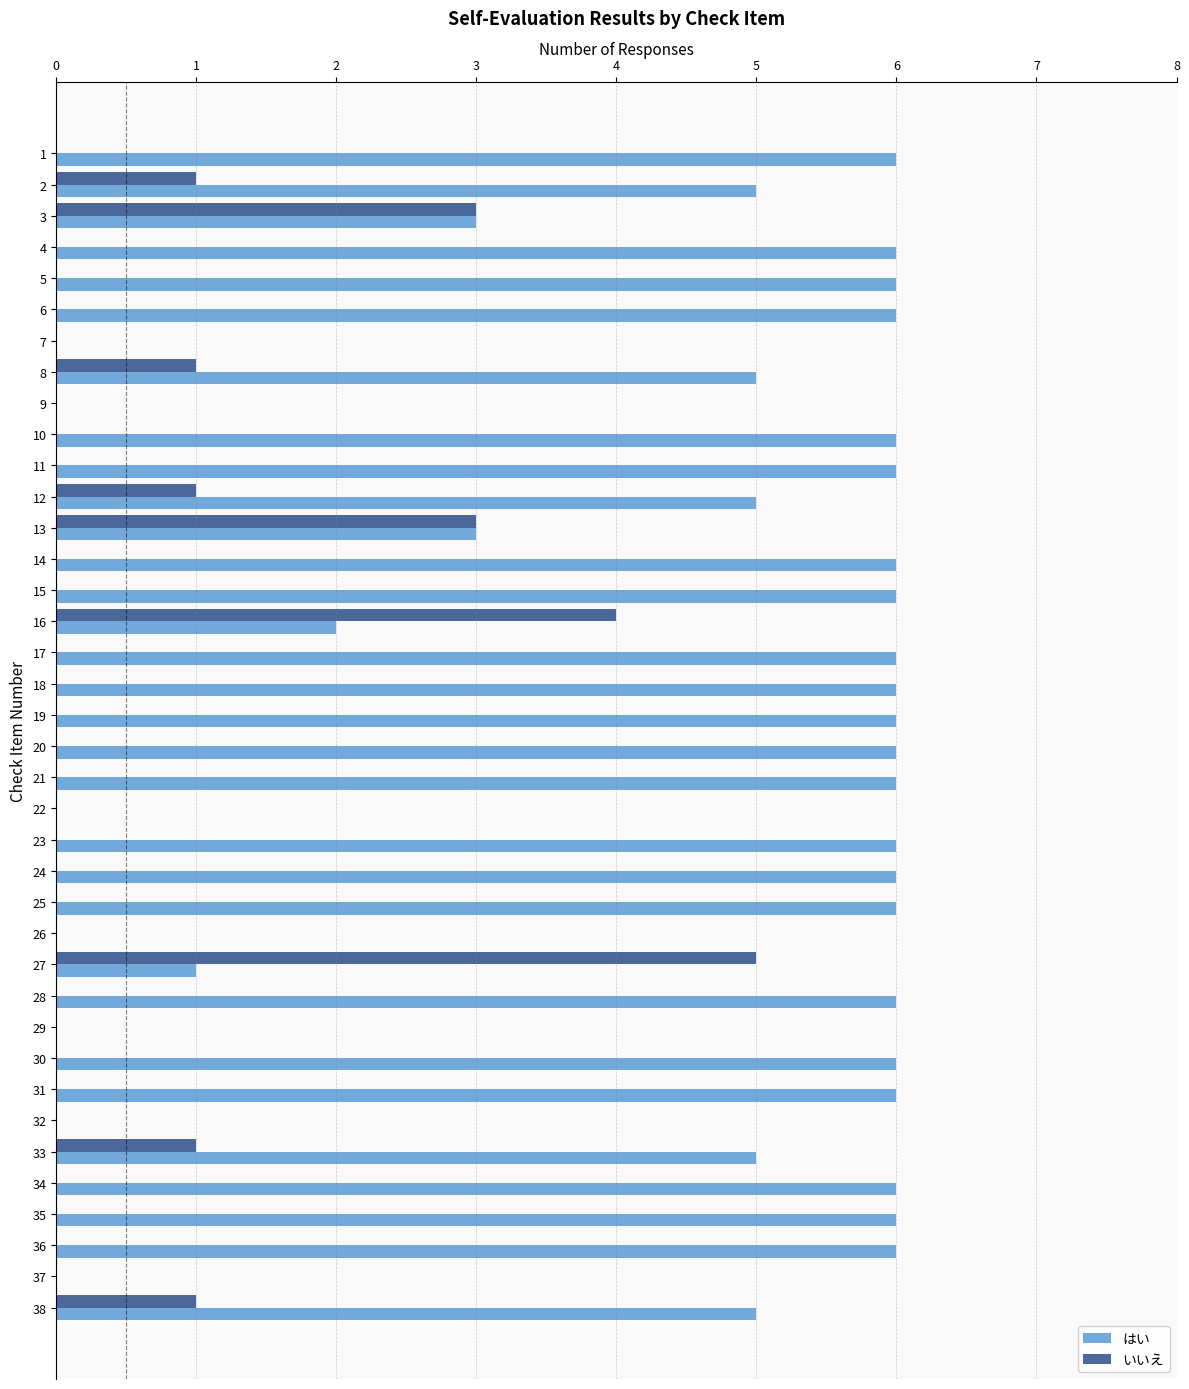

Which series changed the most between 4 and 22?

はい